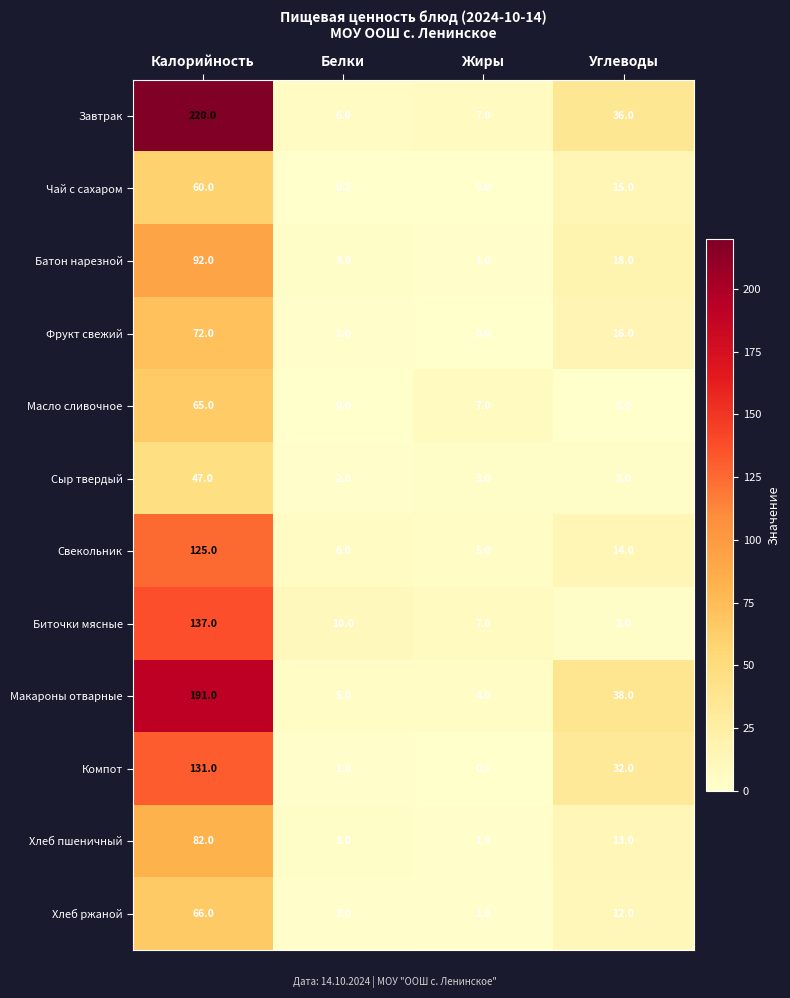

What is the approximate value of Макароны отварные at Белки?

5.0